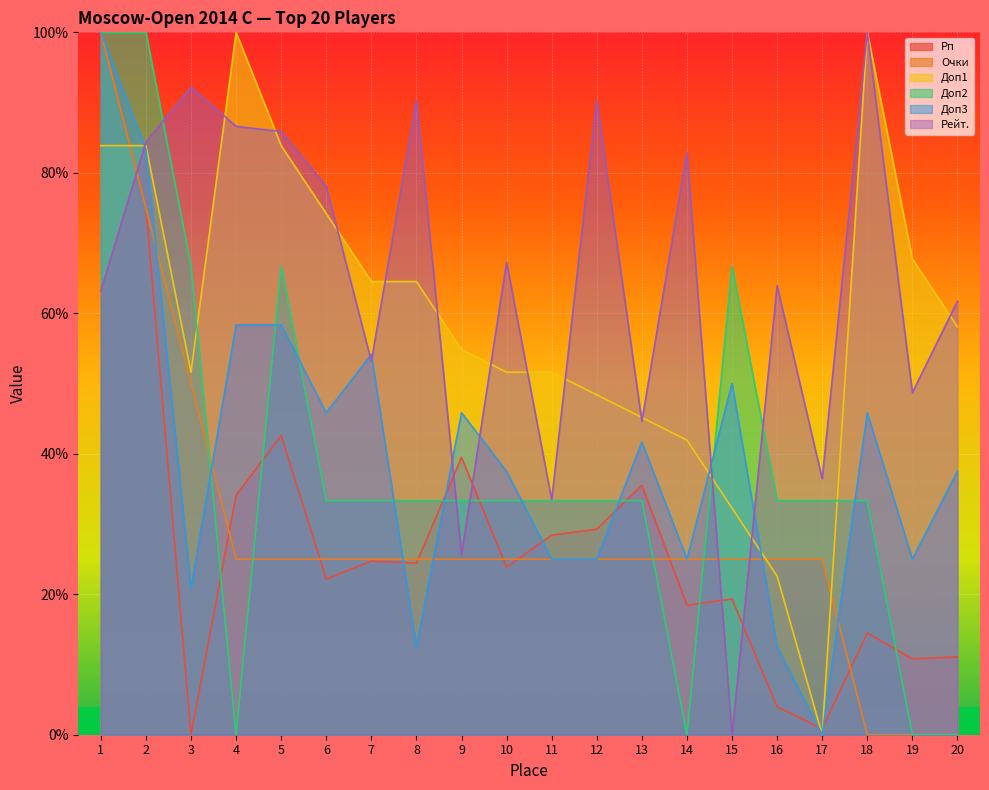

Which category has the highest value in the Очки series?

1